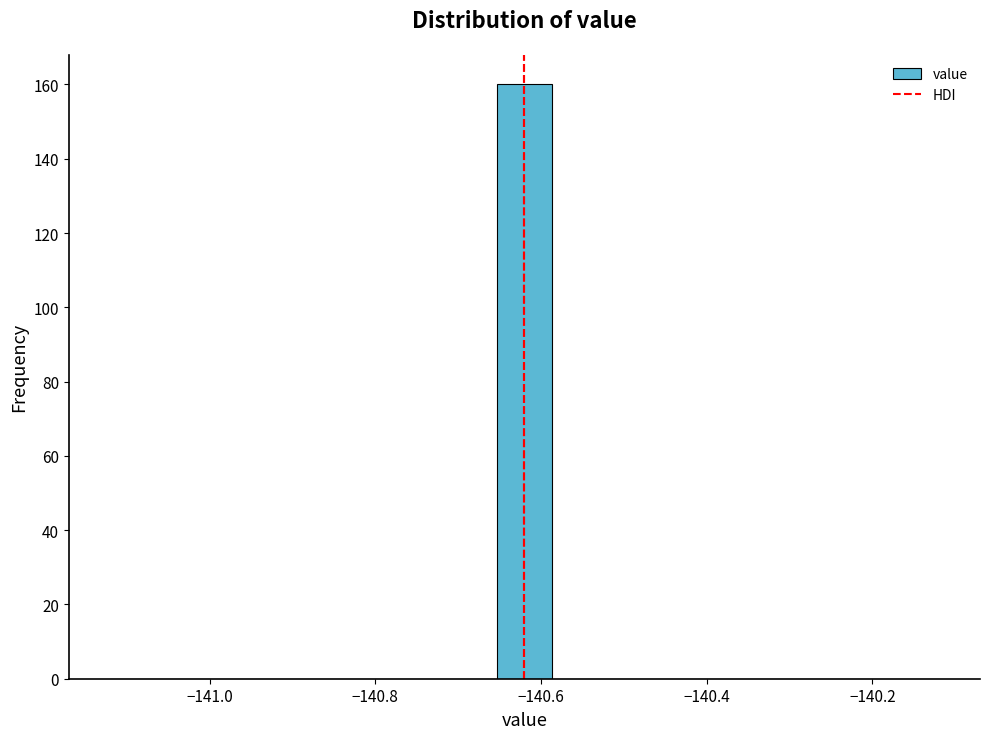

Around what value on the x-axis is the tallest bar? Give the approximate position of its centre, as read against the axis.

-140.62